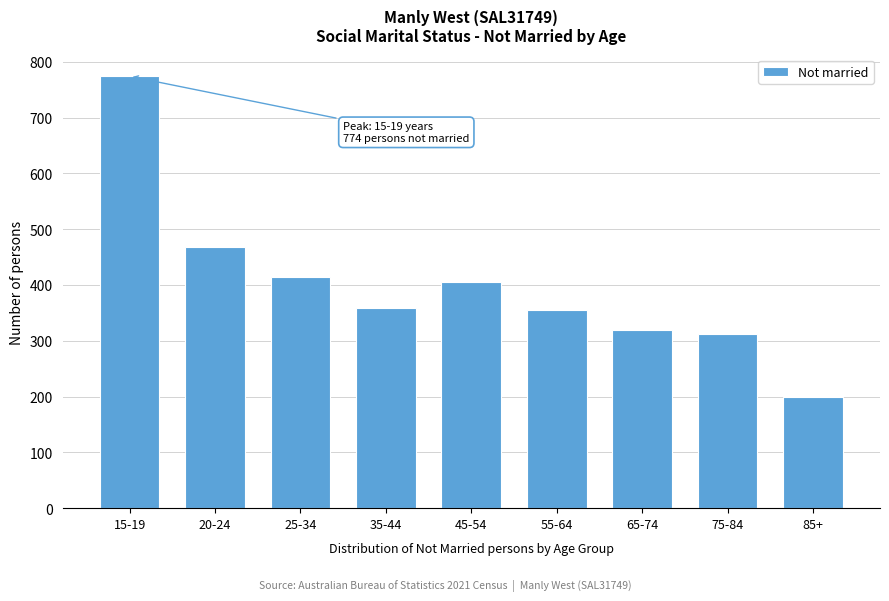

What is the change in value from 75-84 to 85+?

-113